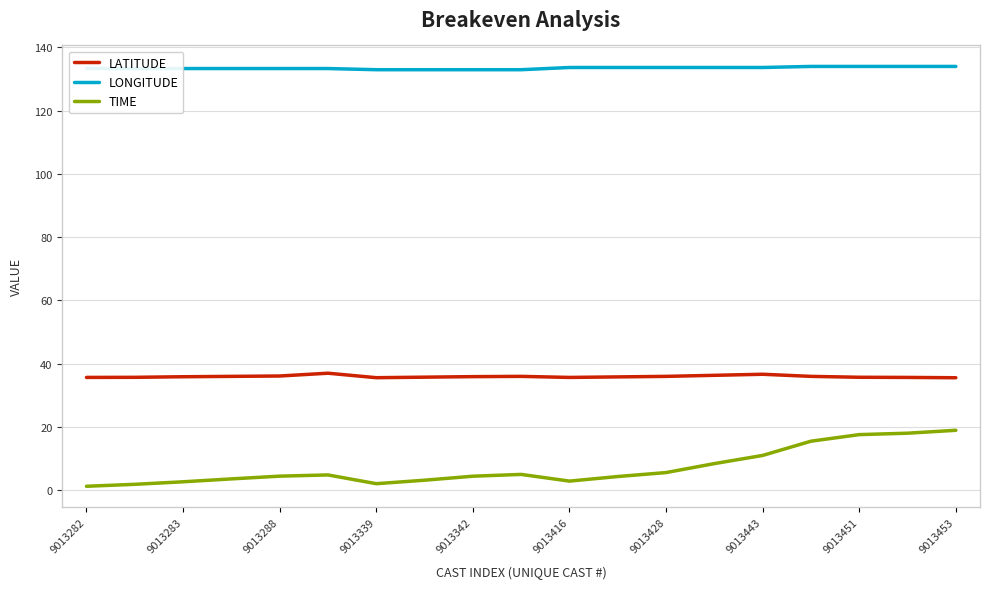

Does the chart display data point markers on the line(s)?

No